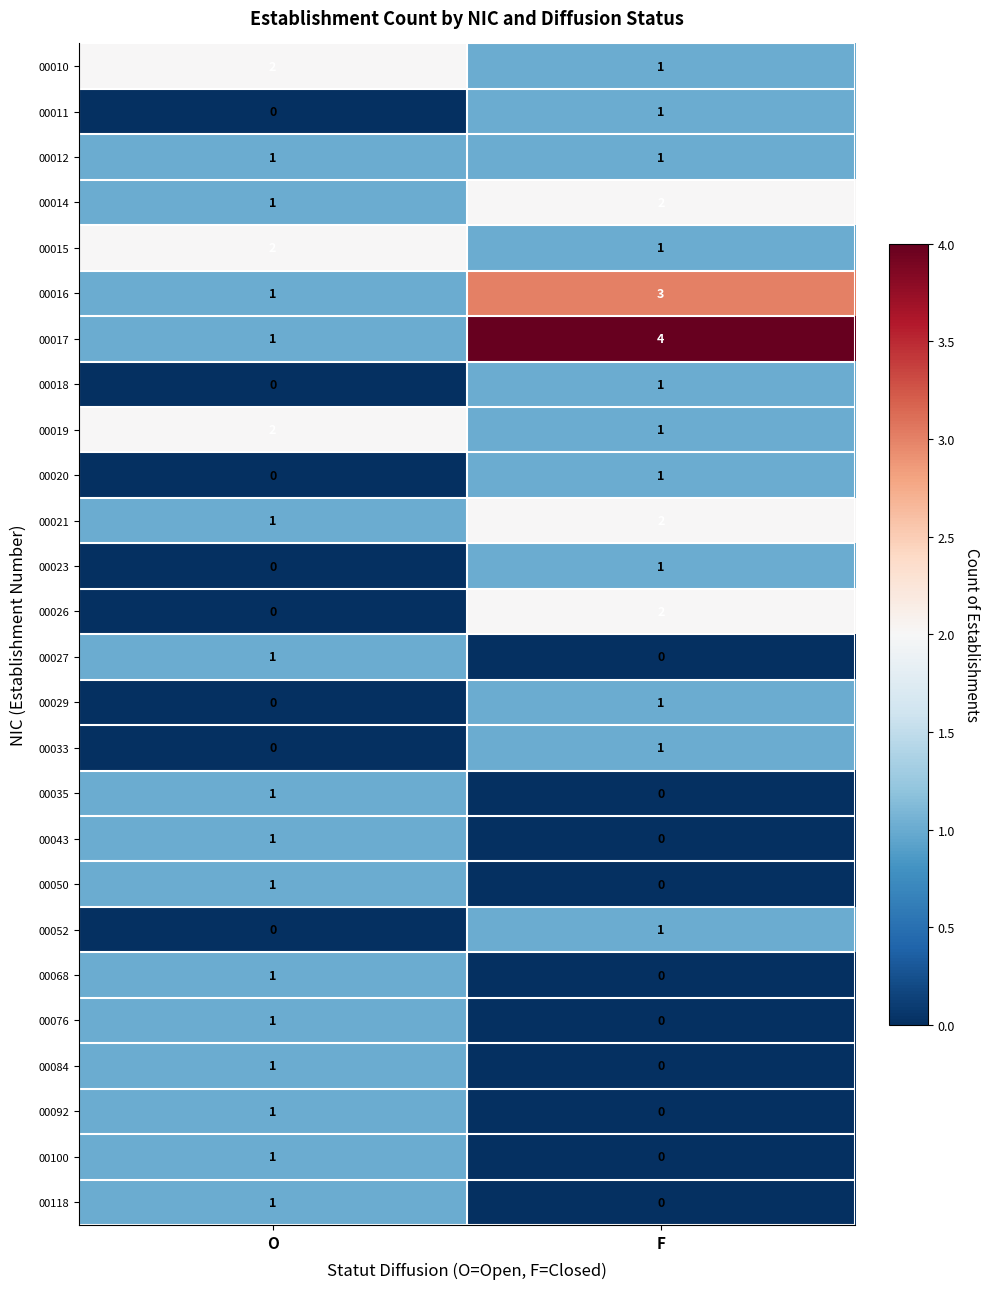

What is the sum of the 00015 values at O and F?

3